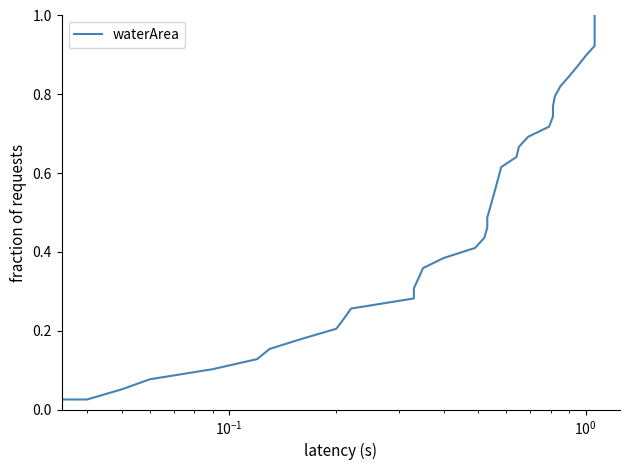

What is the sum of all values?

20.0